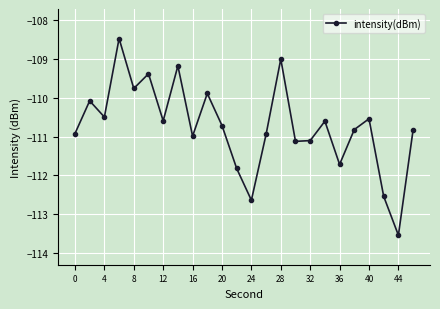

What is the value of the 17th point from the left?

-111.1